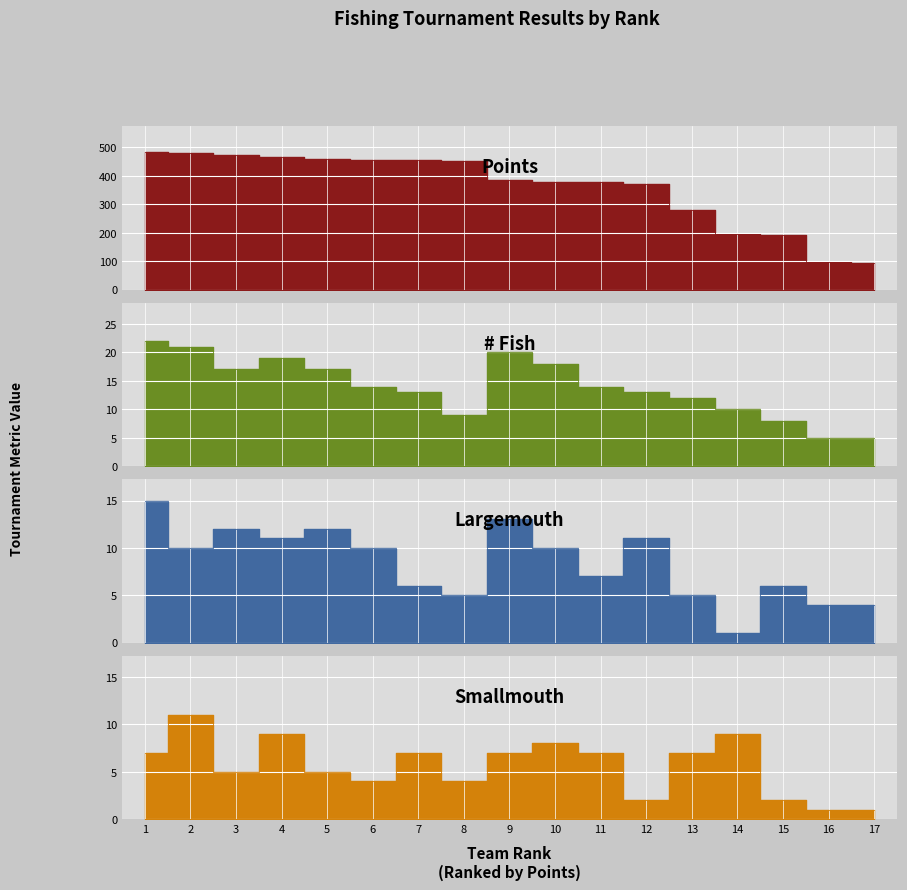

Count the Smallmouth values in the range 4 to 7.

9